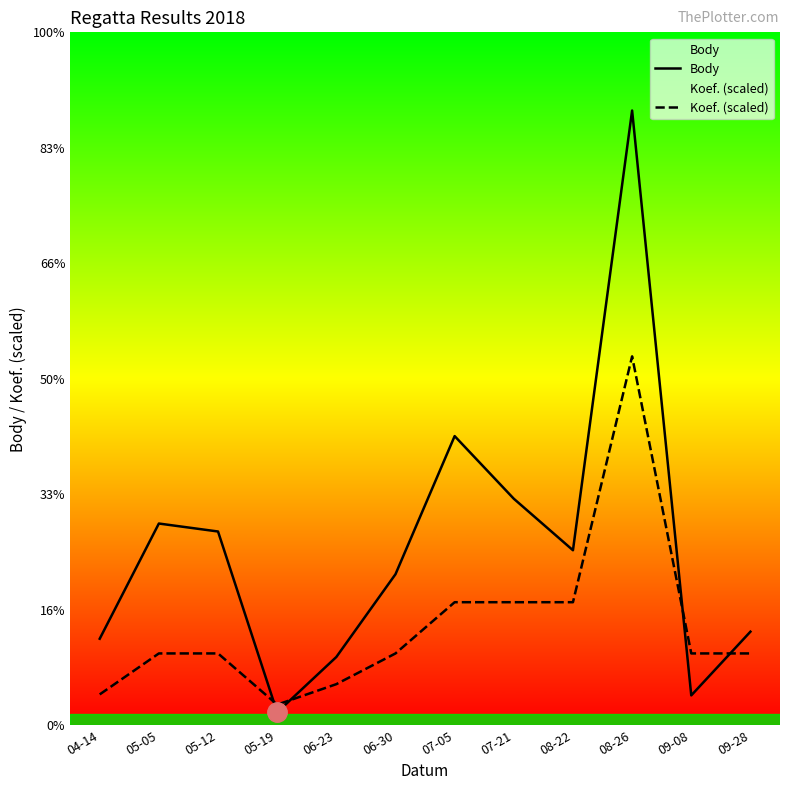

True or false: Body has more than 2 points higher than both neighbors.

True